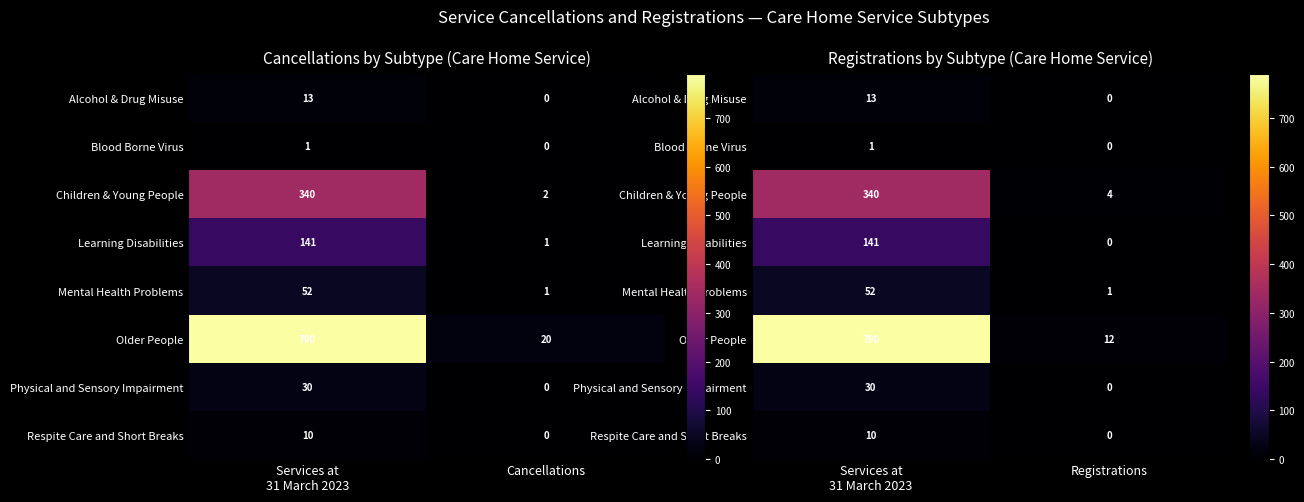

Between Services at 31 March 2023 and Registrations, which series saw the biggest shift?

Older People